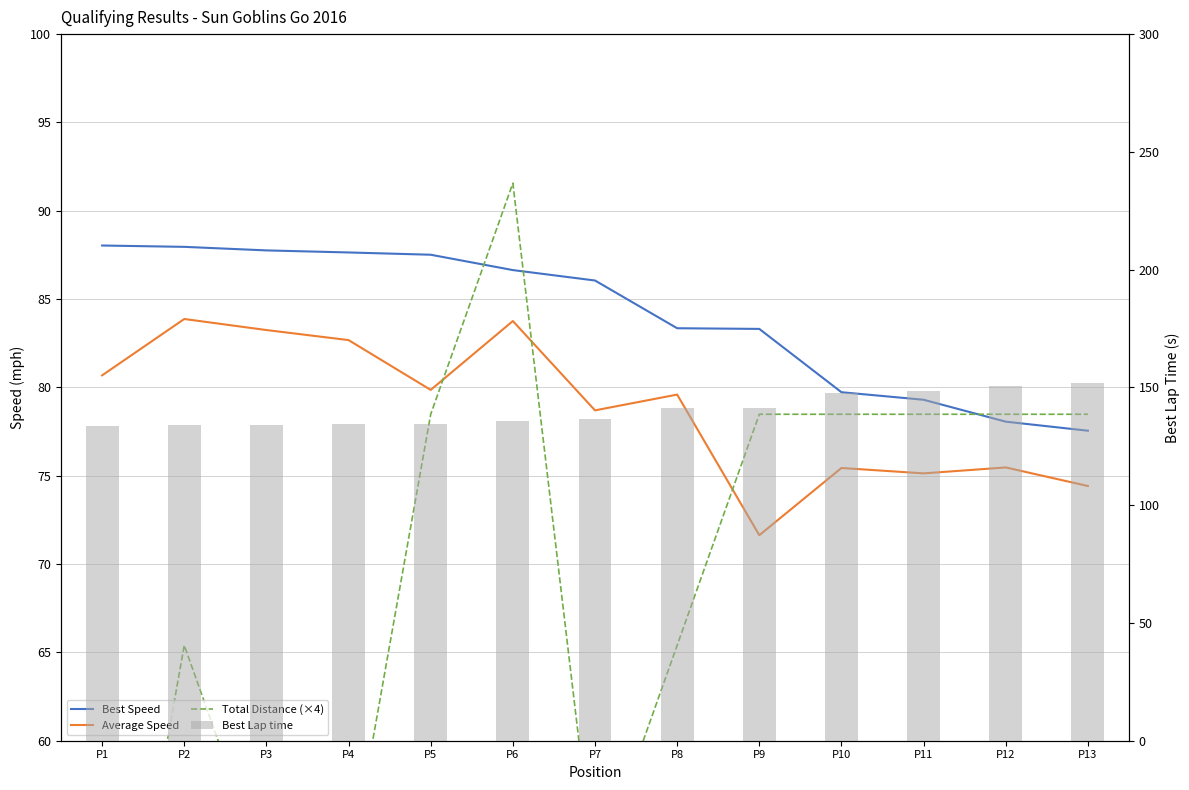

What is the lowest value of the Best Lap time series?

133.7